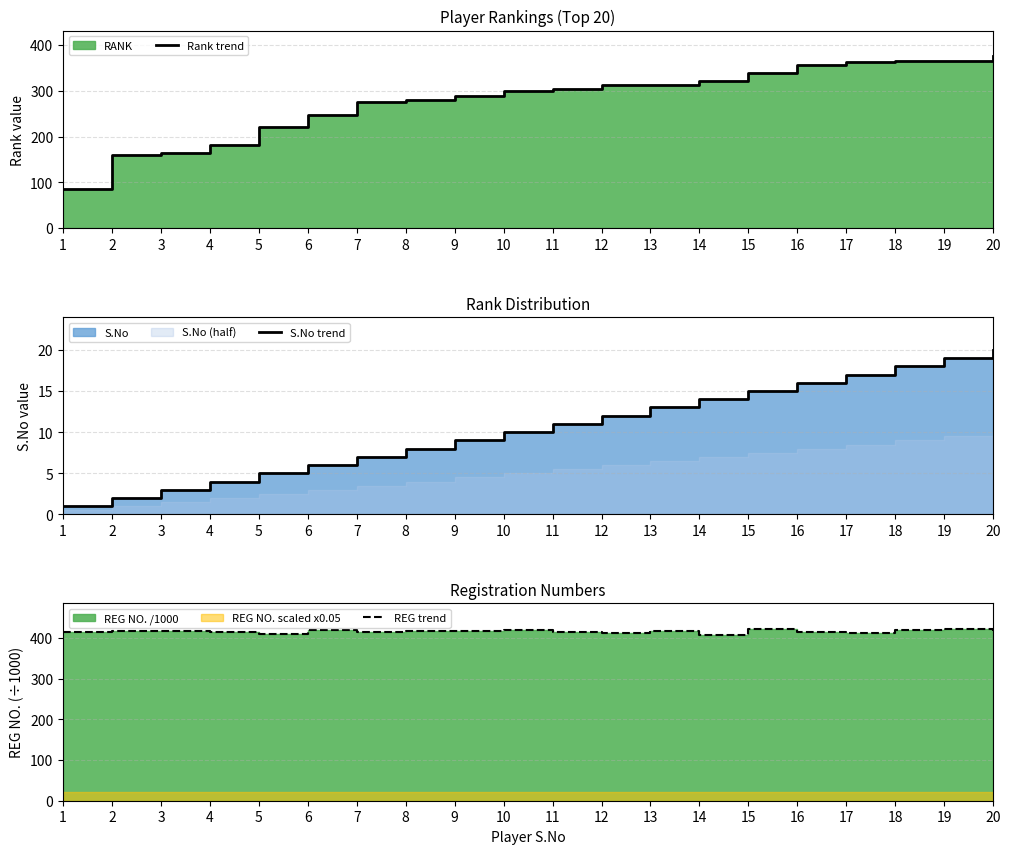

True or false: Rank trend and S.No trend cross at least once.

False